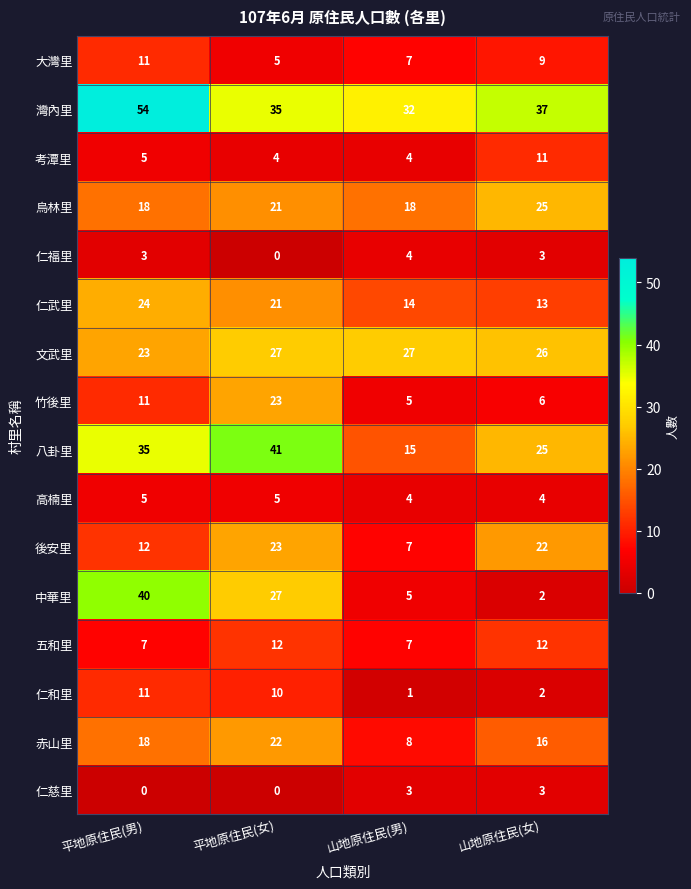

The value of 後安里 at 山地原住民(女) is 15. True or false?

False